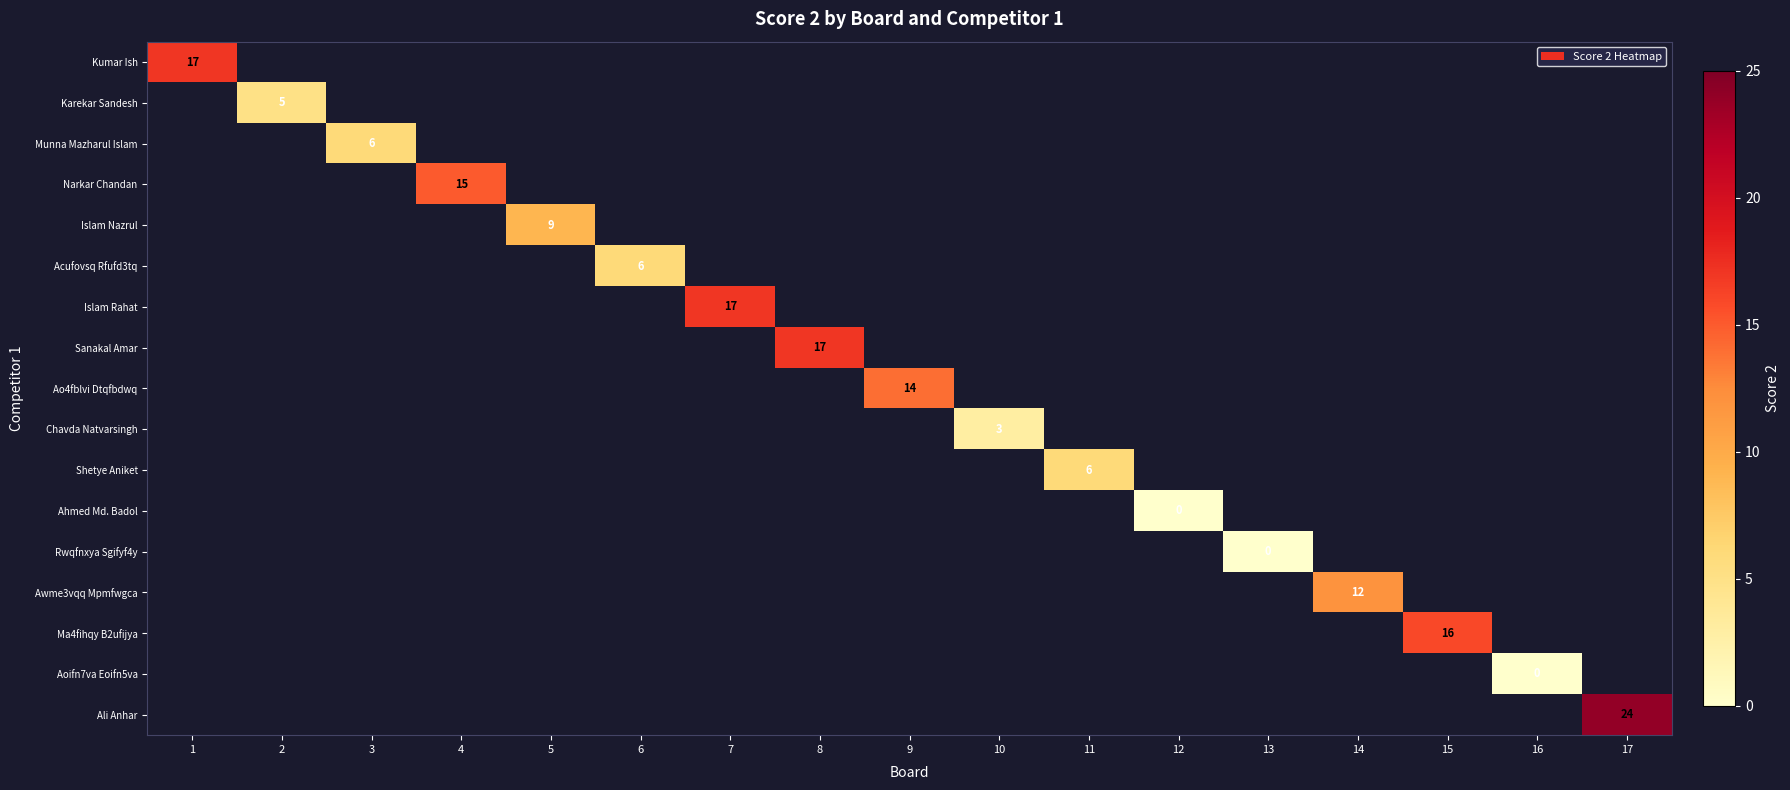

At which category does the chart reach its peak across all series?

17